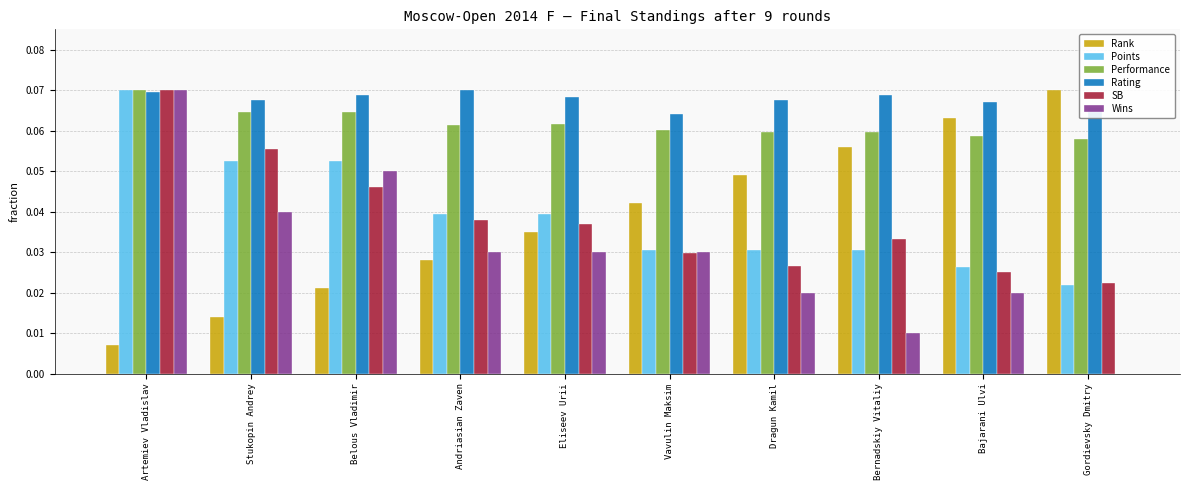

What are all the series names shown in the legend?

Rank, Points, Performance, Rating, SB, Wins